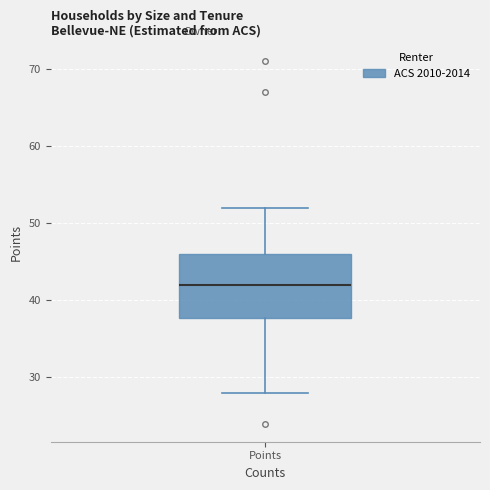

Read this box plot against the y-axis: the position of the median line, the range covered by the box, and the ends of both whiskers. The values are not printed on the chart, so give them approximately, as read against the axis.

median 42, box 38 to 46, whiskers 28 to 52